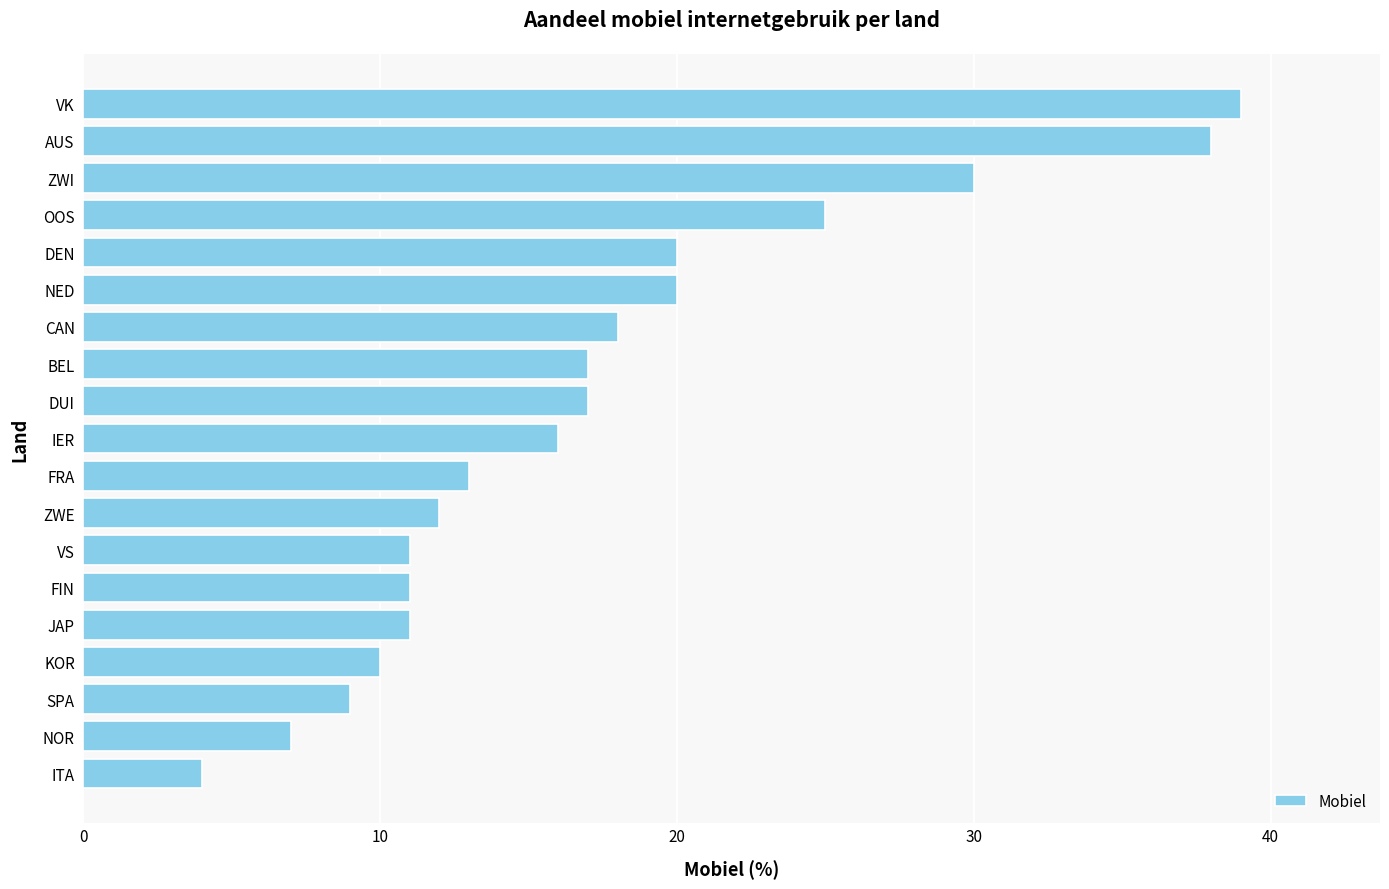

Are the bars horizontal?

Yes